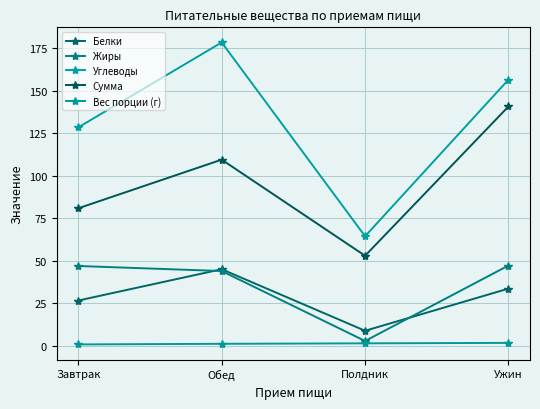

What is the label of the 4th point from the left?

Ужин